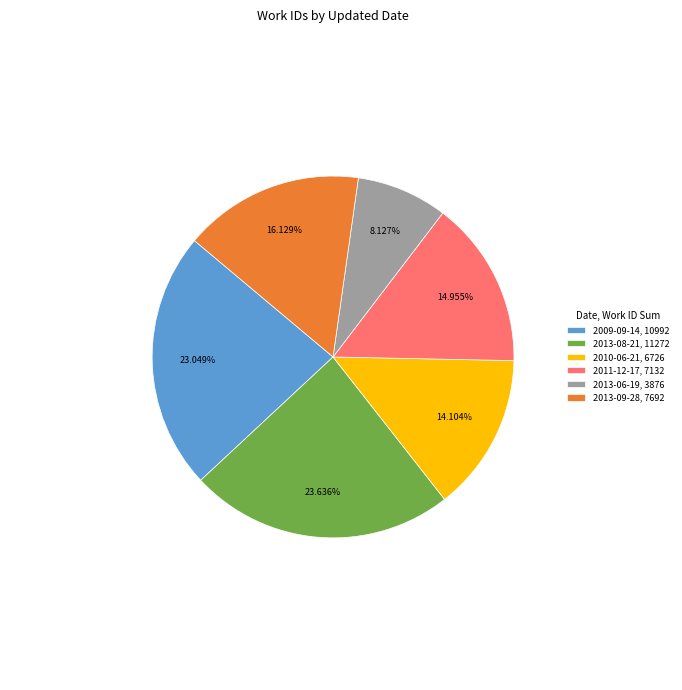

How many slices are in this pie chart?

6